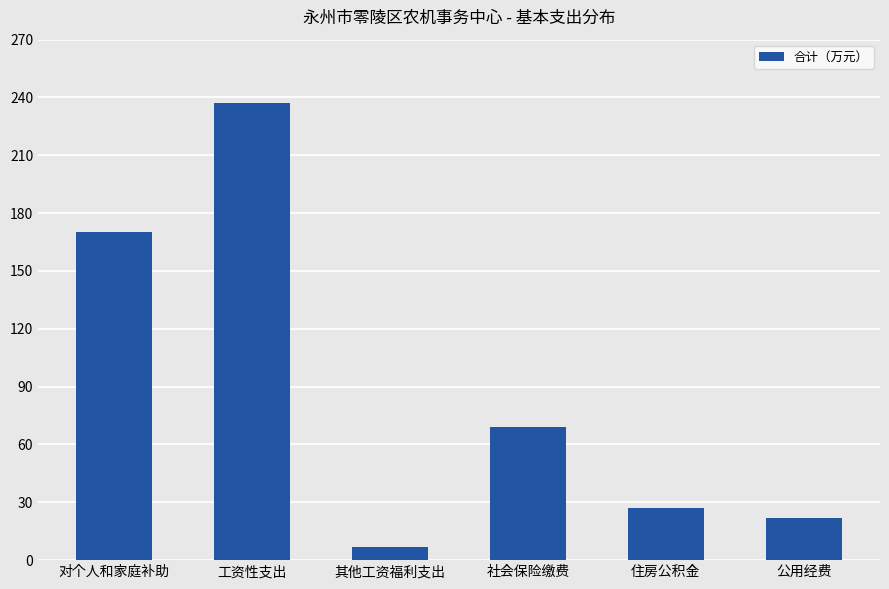

At which label does the data first exceed 69?

对个人和家庭补助